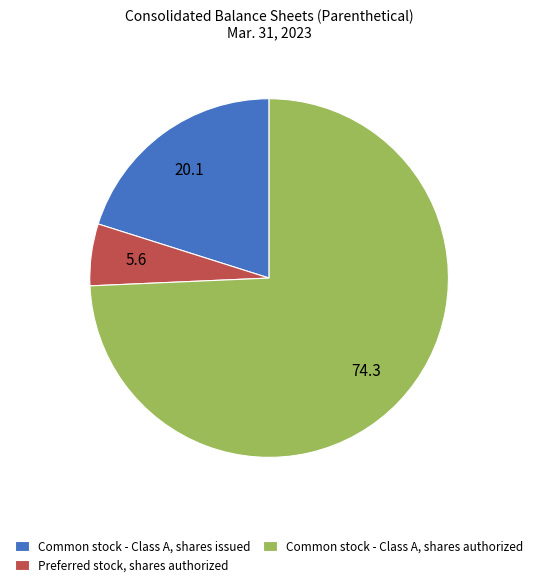

How many slices are in this pie chart?

3